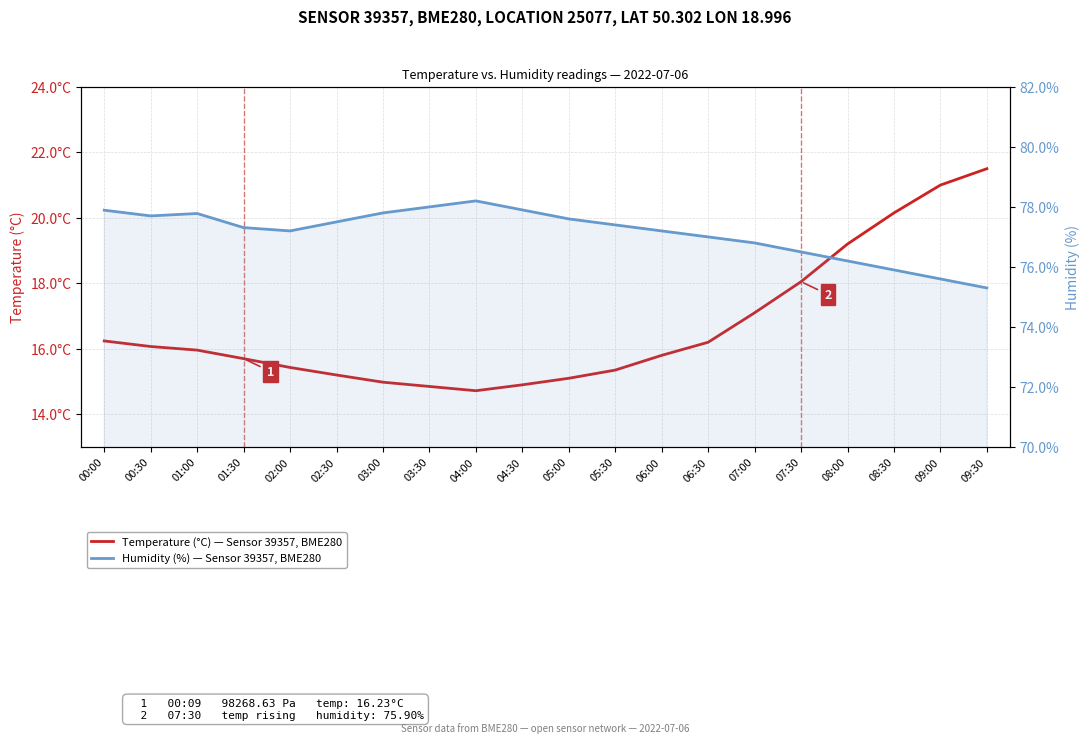

What is the difference between the Humidity (%) — Sensor 39357, BME280 values at 07:00 and 02:00?

0.4